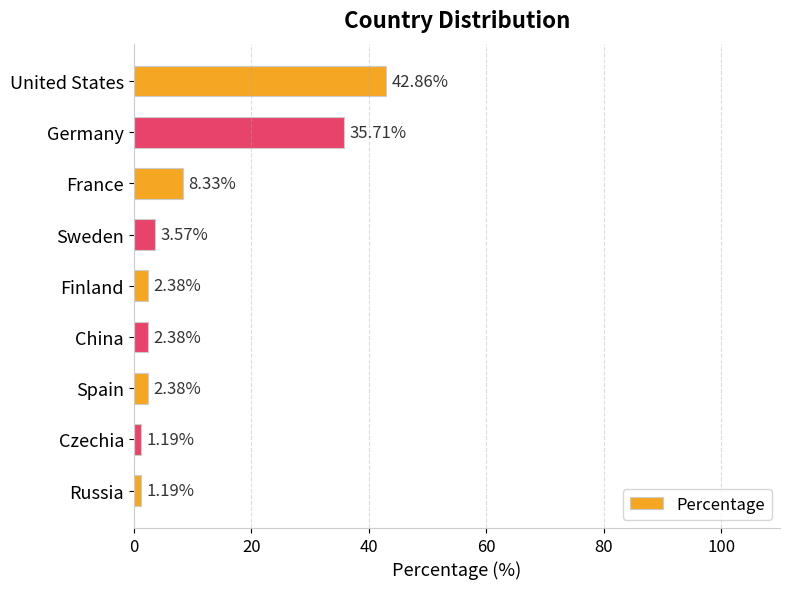

What is the label of the 7th bar from the bottom?

France